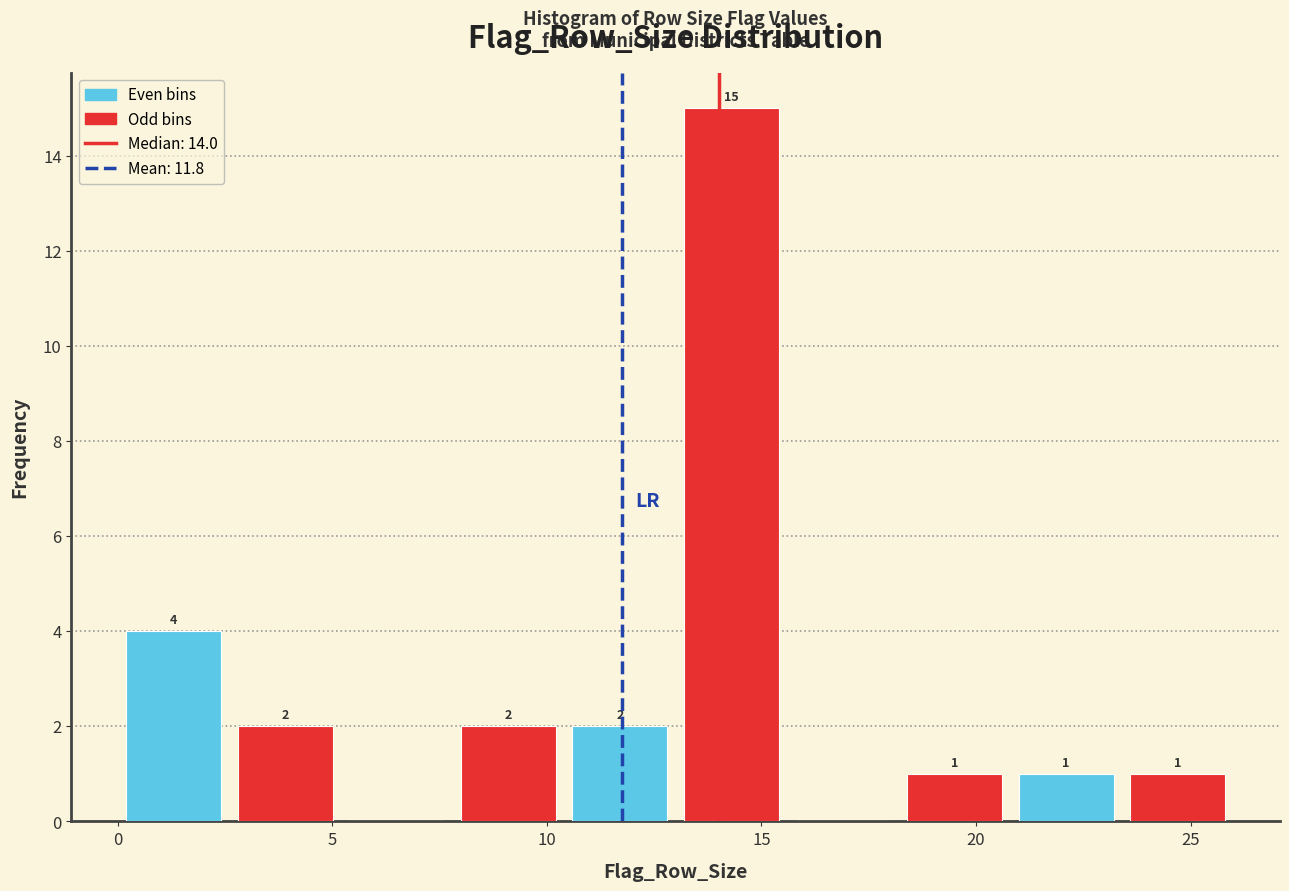

Over which range of the x-axis is the bar tallest?

13.0 to 15.6